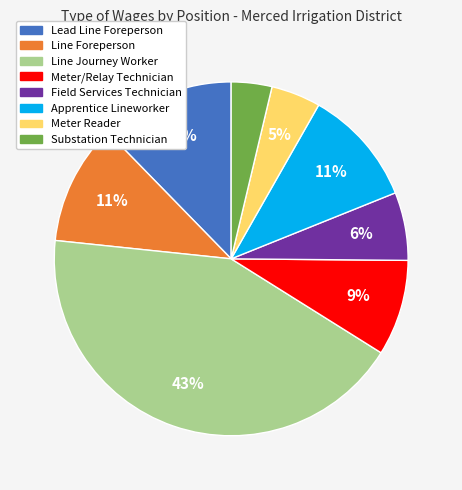

Is it true that Lead Line Foreperson is 5% of the pie?

False